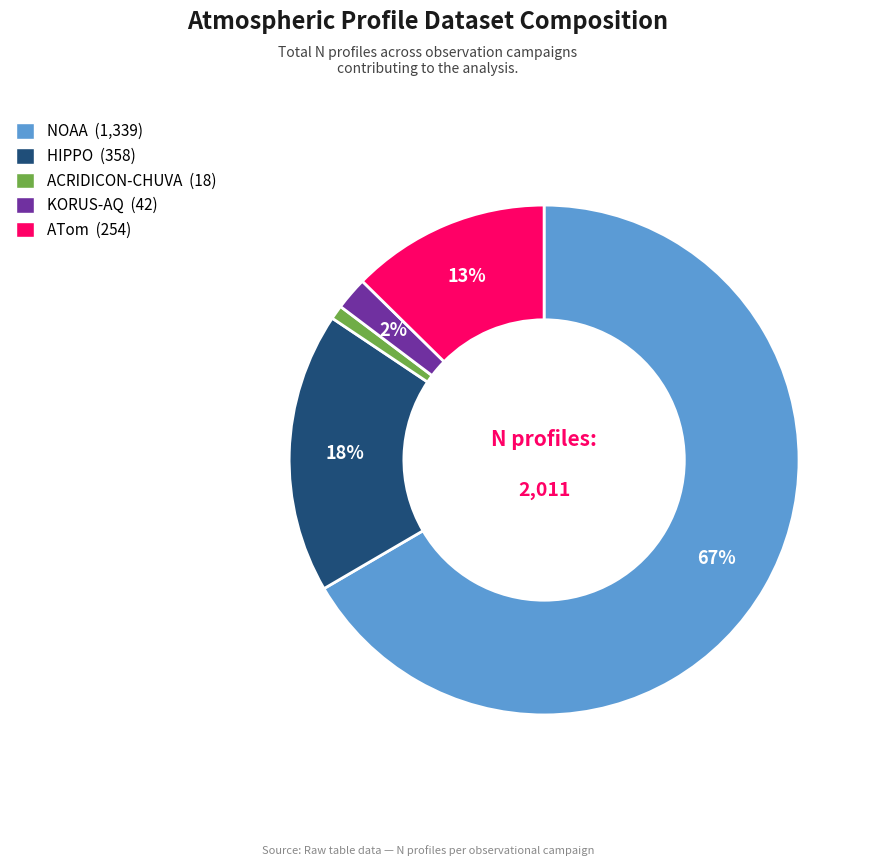

Is the sum of KORUS-AQ and NOAA greater than half?

Yes